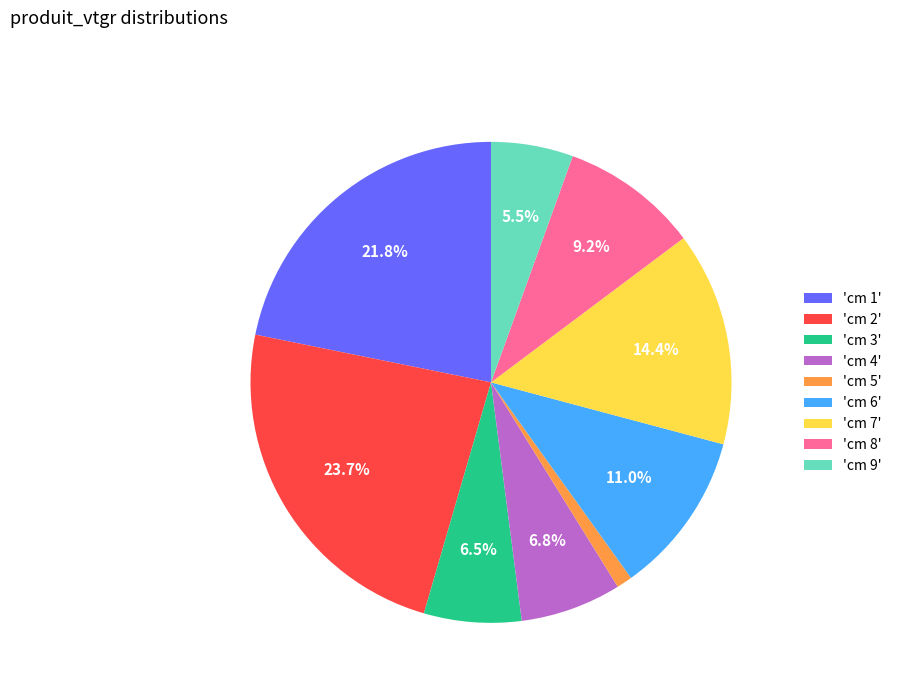

Approximately how many times larger is the value at 'cm 7' compared to 'cm 4'?

2.1